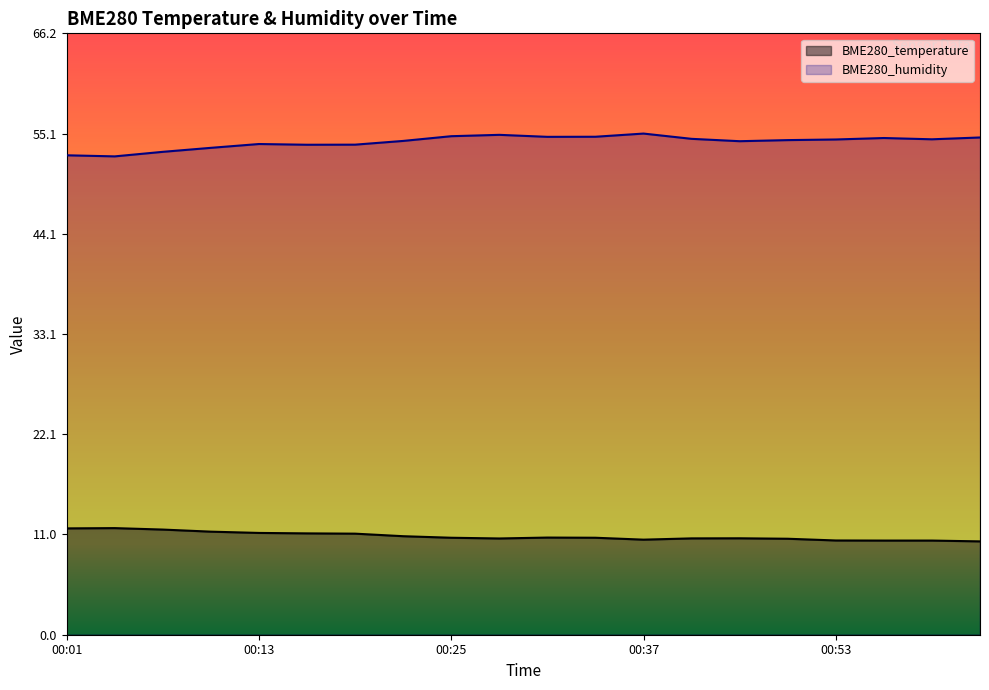

Rank the series by their maximum value, from highest to lowest.

BME280_humidity, BME280_temperature